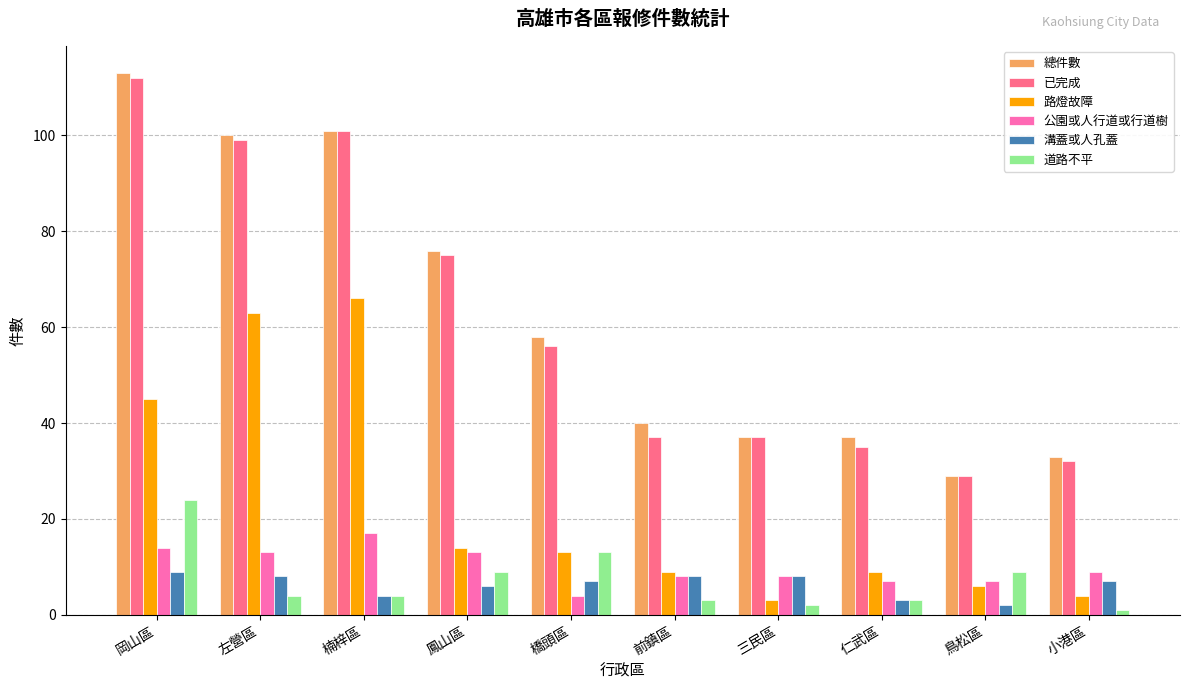

Is it true that 路燈故障 equals 2 at 鳥松區?

False